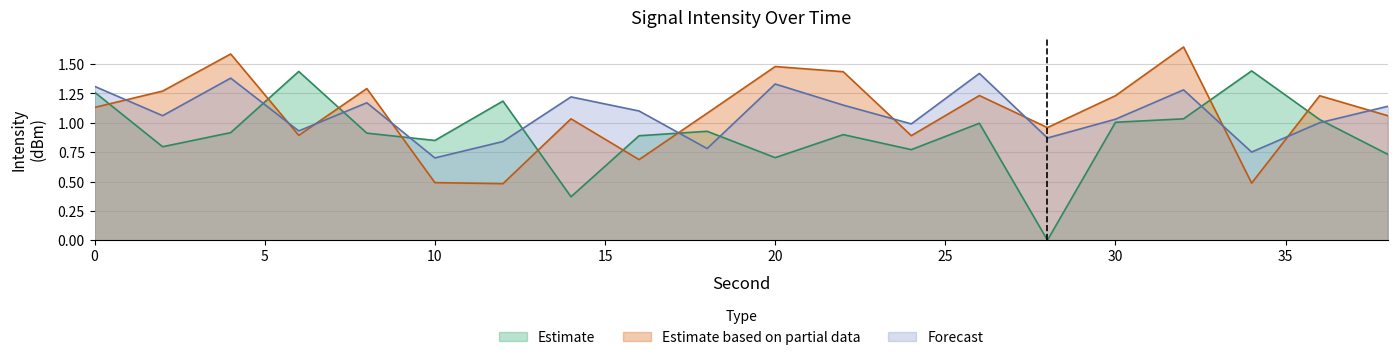

At which label is Estimate closest to 0?

28